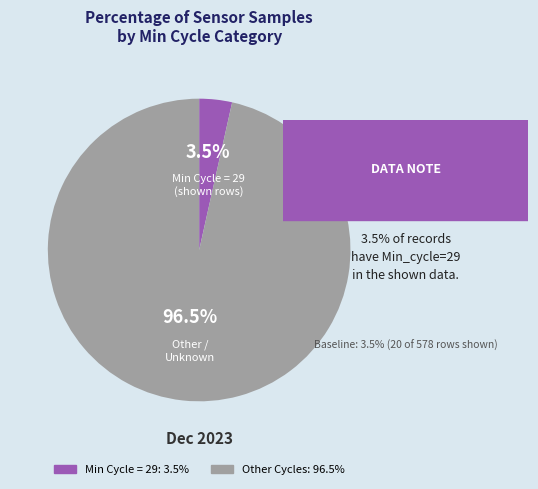

Is there a majority slice in this chart?

Yes